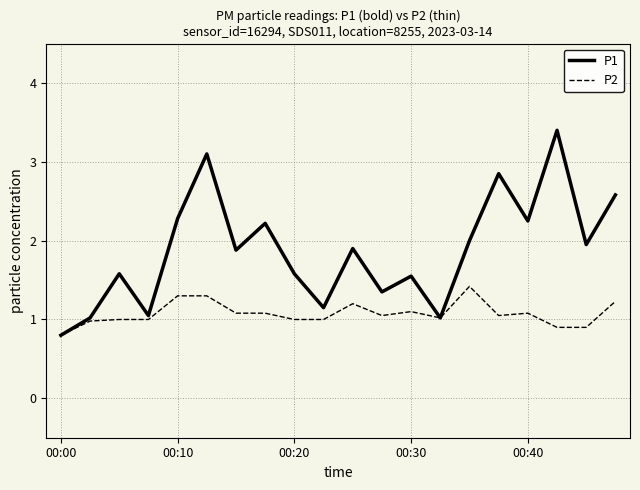

What is the sum of all P2 values?

21.5